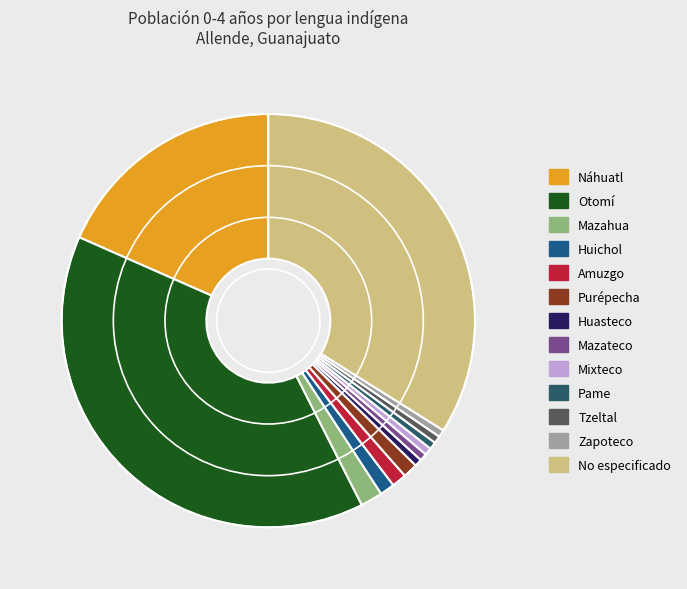

Which slice is the largest?

Otomí